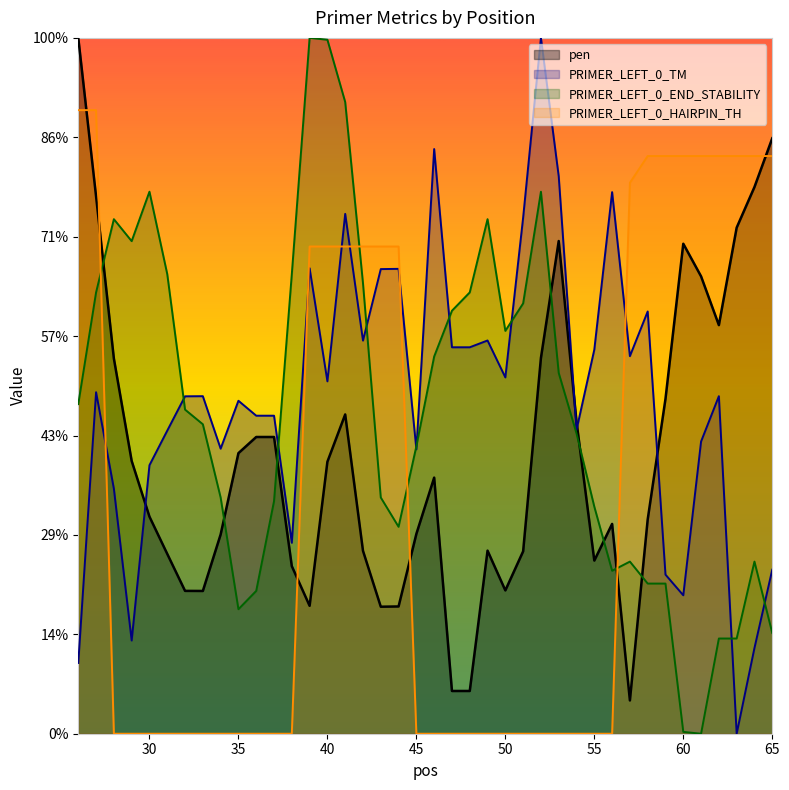

The value of PRIMER_LEFT_0_HAIRPIN_TH at 41 is 49.0. True or false?

True